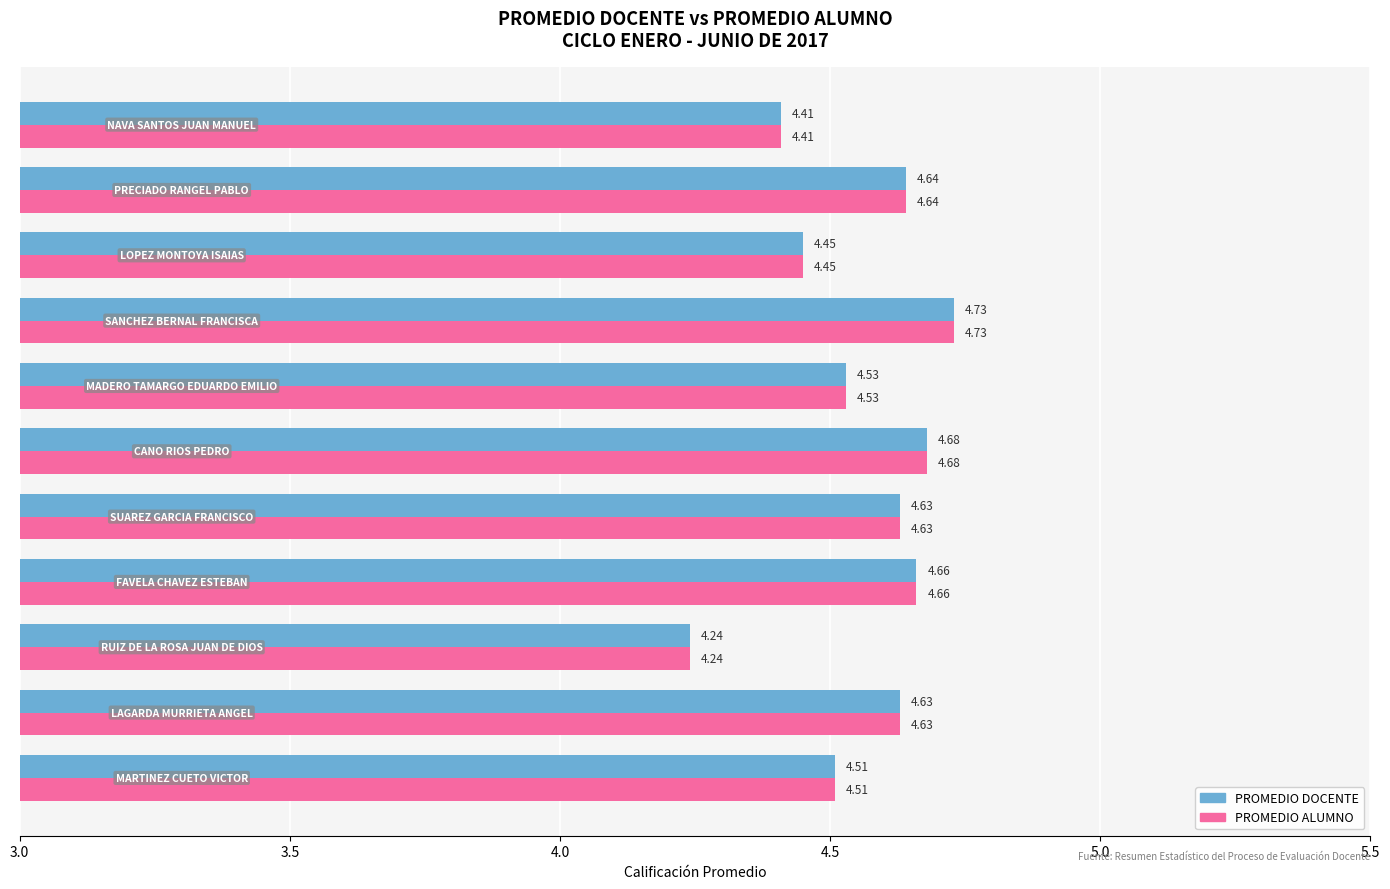

At how many categories does at least one series exceed 4?

11